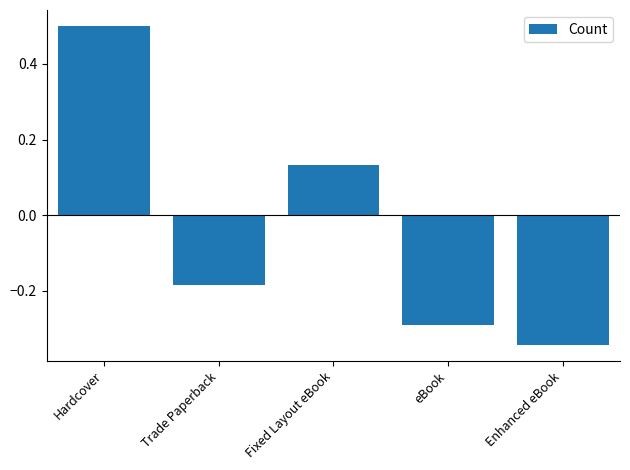

How many negative values are there?

3